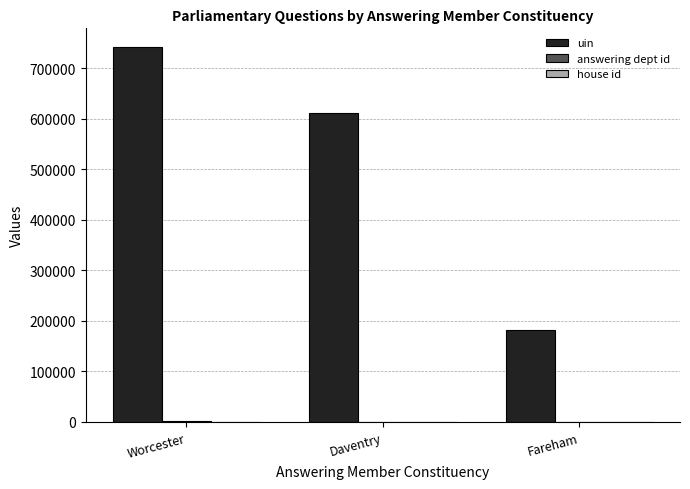

At which label is uin closest to 461676?

Daventry